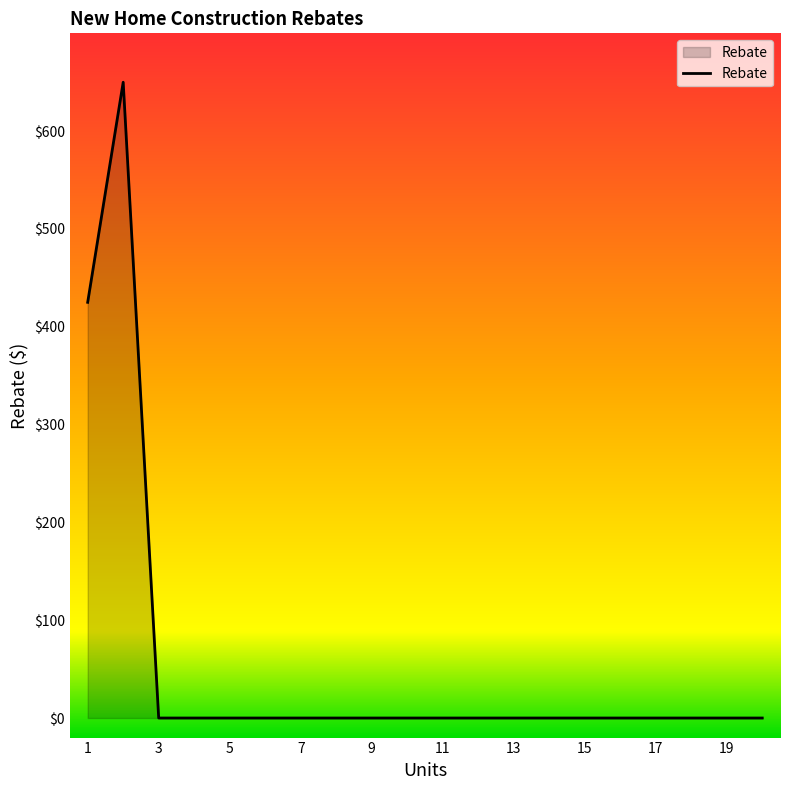

What is the greatest value displayed?

650